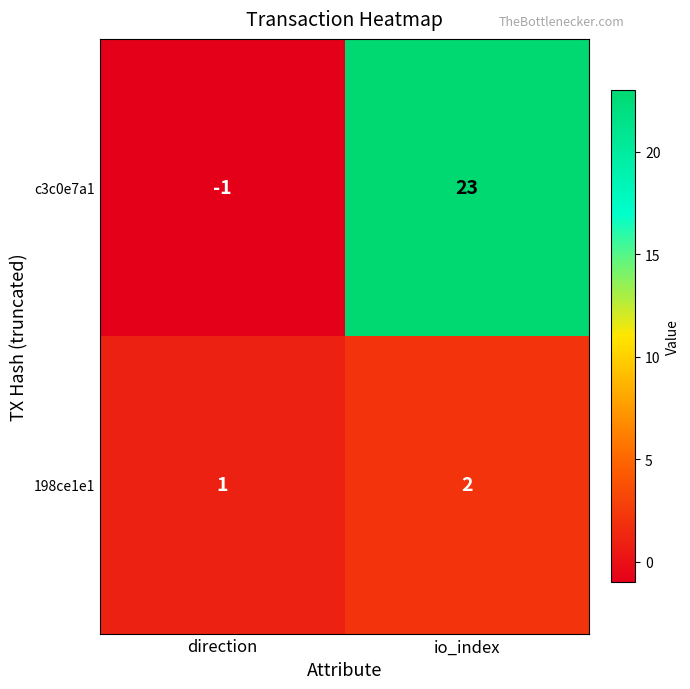

Which category has the lowest value in the 198ce1e1 series?

direction